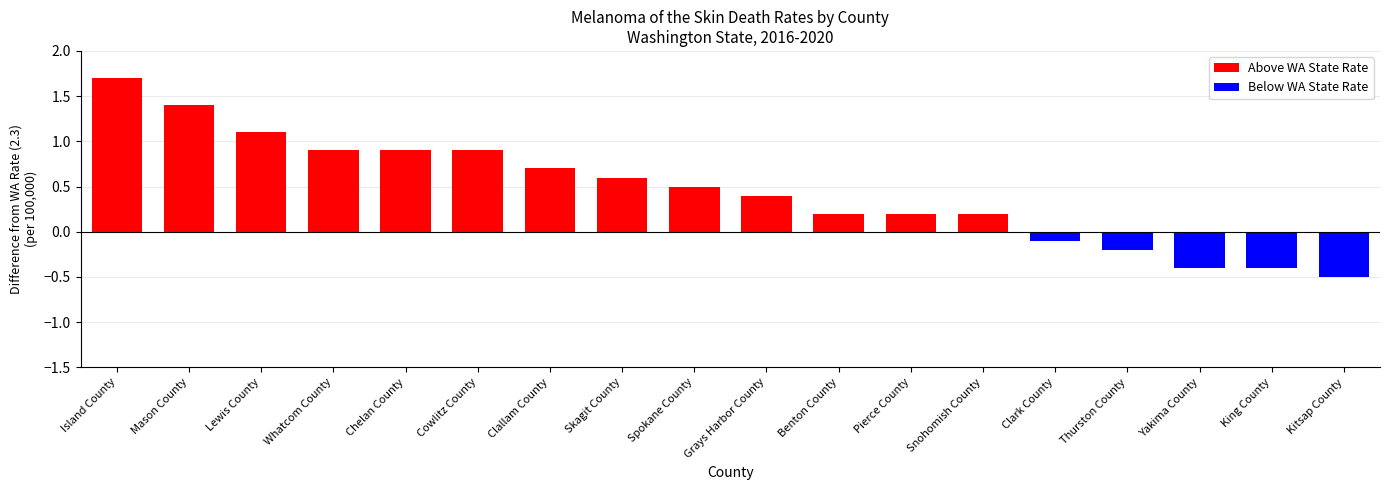

How many values are below 0?

5